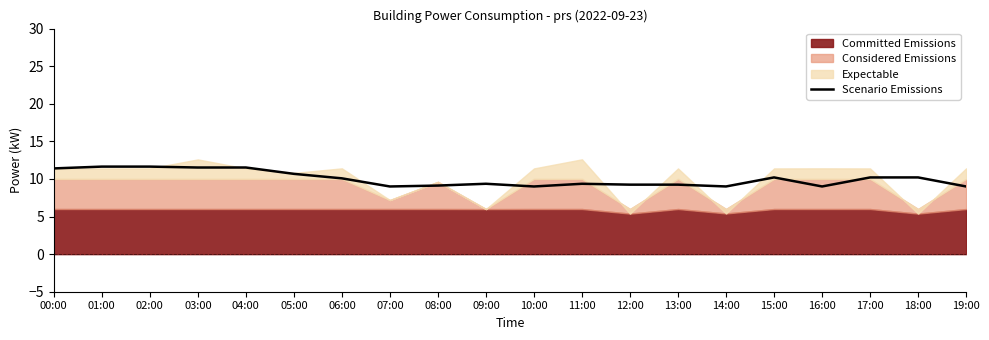

How many lines are shown in the chart?

1